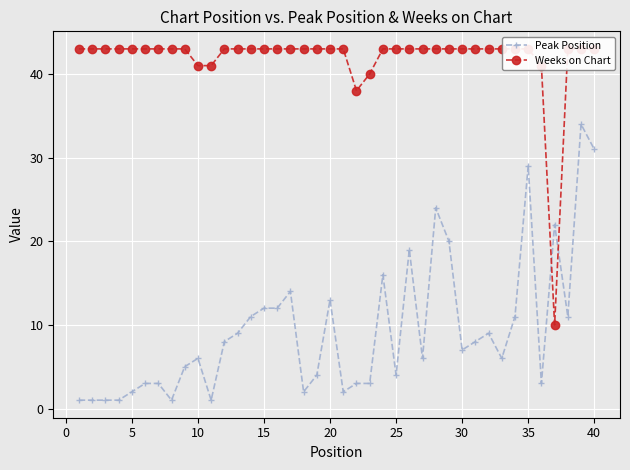

What is the highest value of the Peak Position series?

34